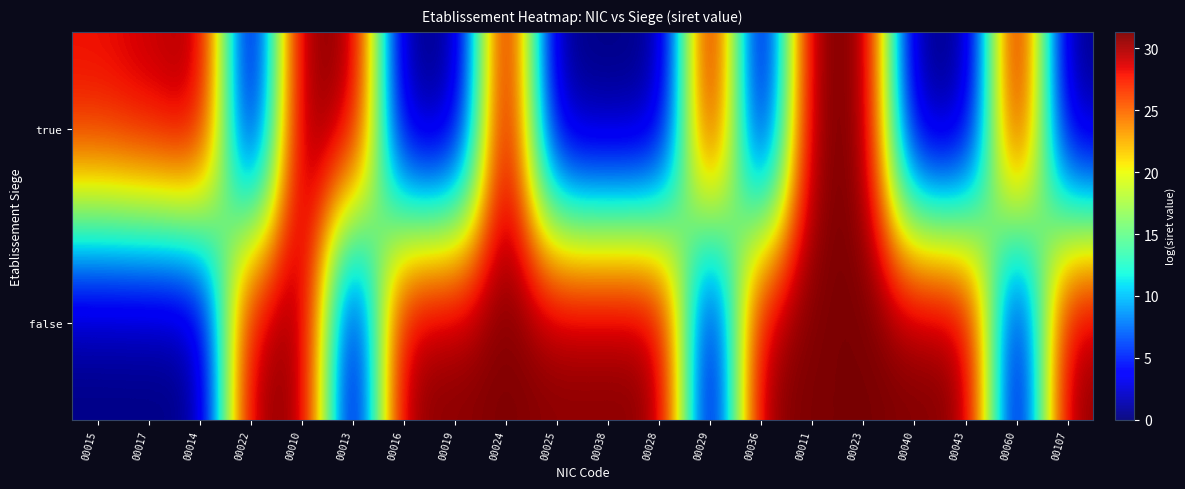

Reading left to right, list all the values displayed in this chart.

true: 00015=28.3	00017=29.2	00014=30.7	00022=0.0	00010=30.9	00013=31.0	00016=0.0	00019=0.0	00024=31.1	00025=0.0	00038=0.0	00028=0.0	00029=31.1	00036=0.0	00011=31.1	00023=31.3	00040=0.0	00043=0.0	00060=31.3	00107=0.0
false: 00015=0.0	00017=0.0	00014=0.0	00022=30.7	00010=30.9	00013=0.0	00016=31.1	00019=31.1	00024=31.1	00025=31.1	00038=31.1	00028=31.2	00029=0.0	00036=31.2	00011=31.2	00023=31.3	00040=31.3	00043=31.3	00060=0.0	00107=31.2